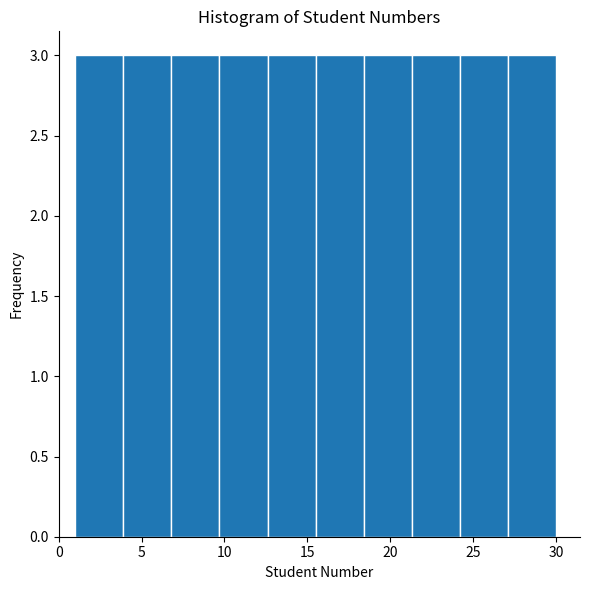

Reading left to right, transcribe this chart: for each bar, give the range it covers on the x-axis and its height. Neither the bar edges nor the heights are printed on the chart, so give them approximately, as read against the axes.

1.0 to 3.9: 3
3.9 to 6.8: 3
6.8 to 9.7: 3
9.7 to 12.6: 3
12.6 to 15.5: 3
15.5 to 18.4: 3
18.4 to 21.3: 3
21.3 to 24.2: 3
24.2 to 27.1: 3
27.1 to 30.0: 3